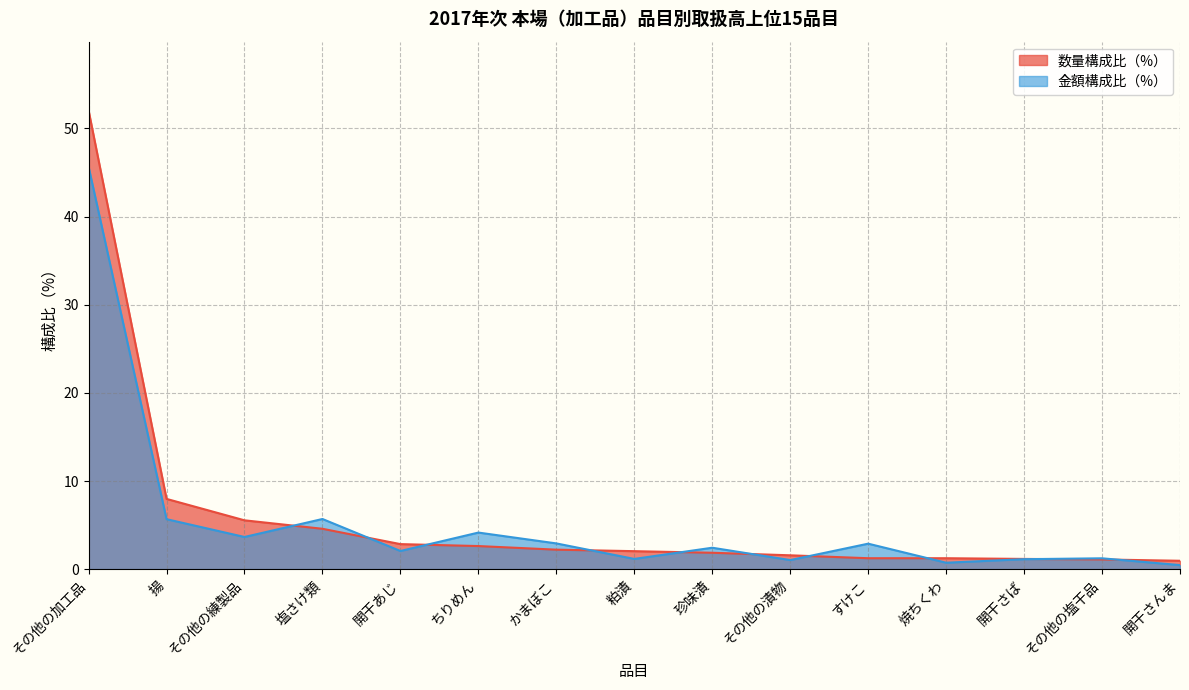

What is the difference between the 金額（円） values at かまぼこ and 珍味漬?

0.5